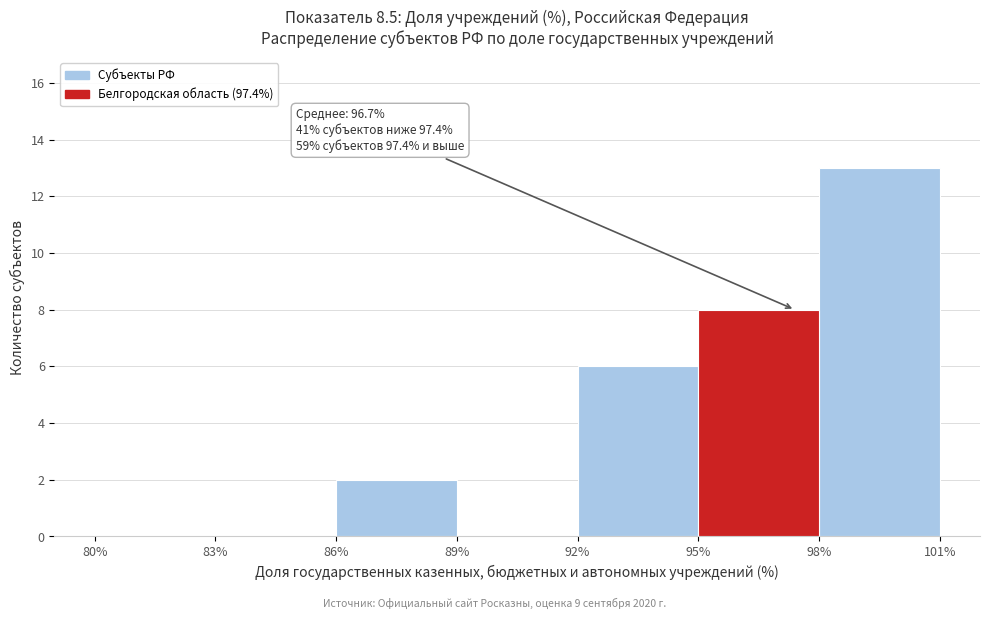

Over which range of the x-axis is the bar tallest?

98% to 101%